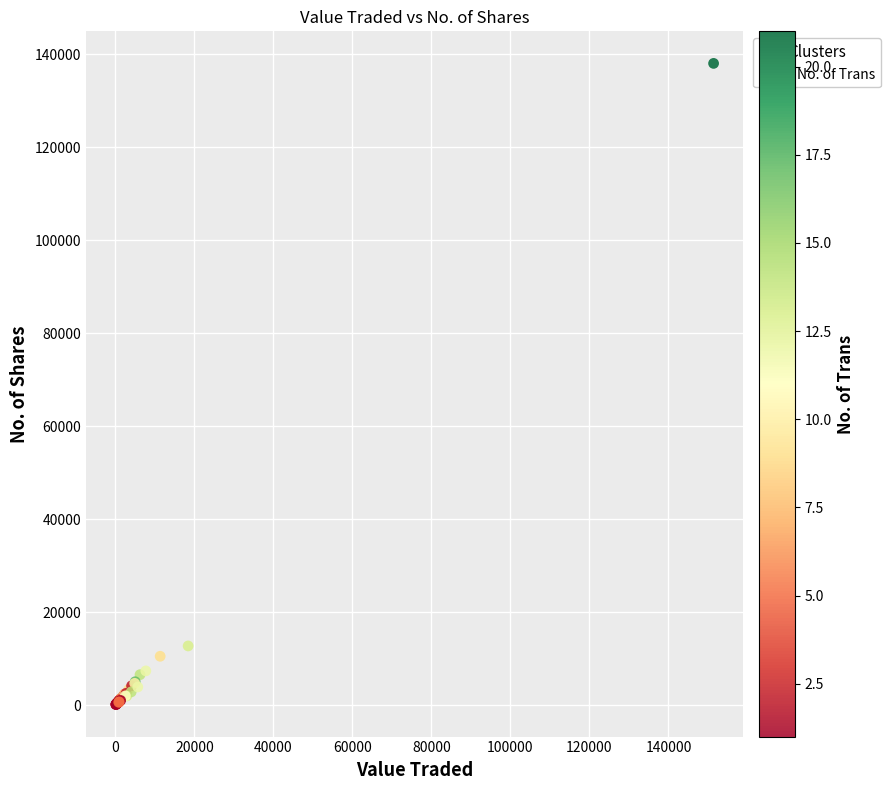

What Y value in the scatter plot is closest to 69066?

12720